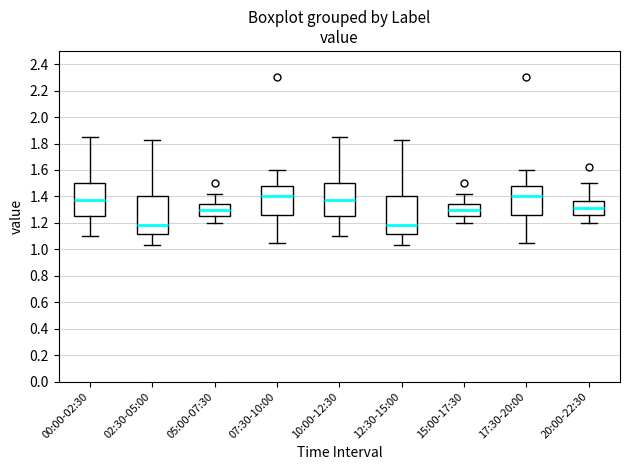

Where does the median line of the box for 10:00-12:30 sit on the y-axis? The values are not printed on the chart, so give them approximately, as read against the axis.

1.38